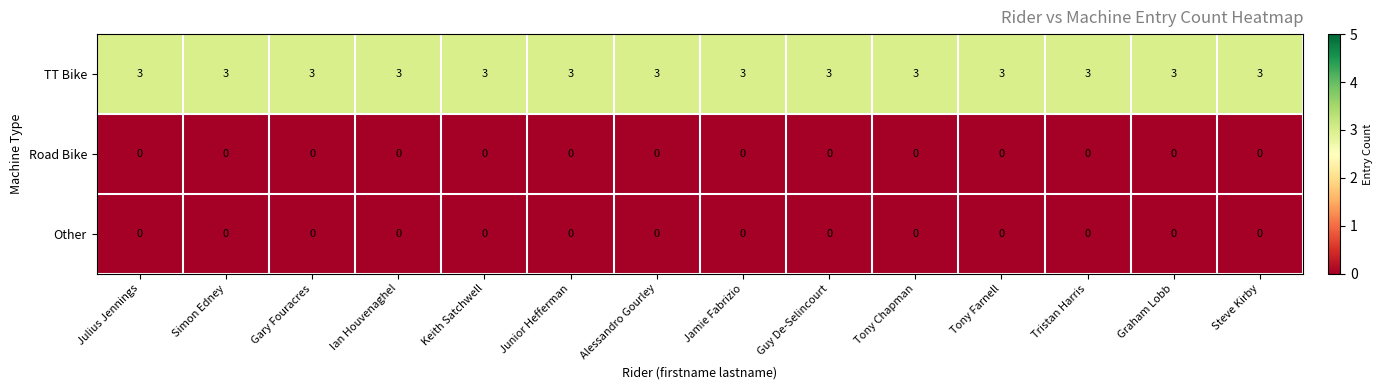

At how many categories does at least one series exceed 2?

14